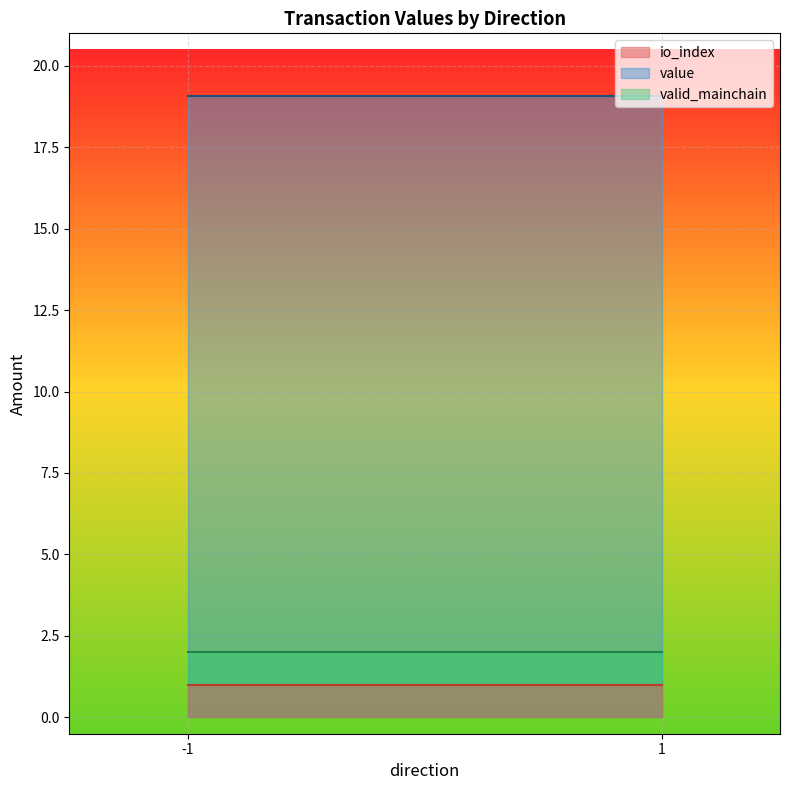

What is the greatest value displayed?

19.1